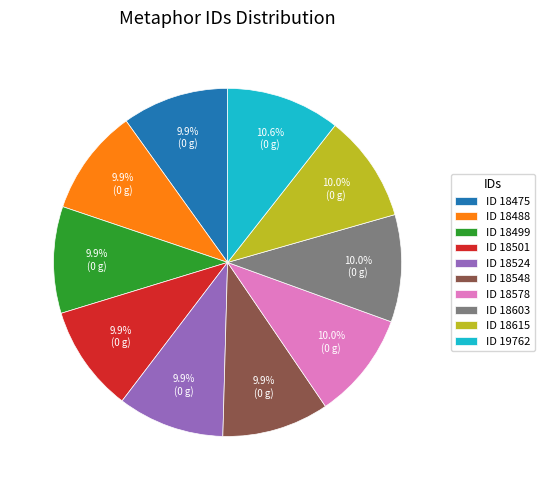

Which slice is the largest?

ID 19762